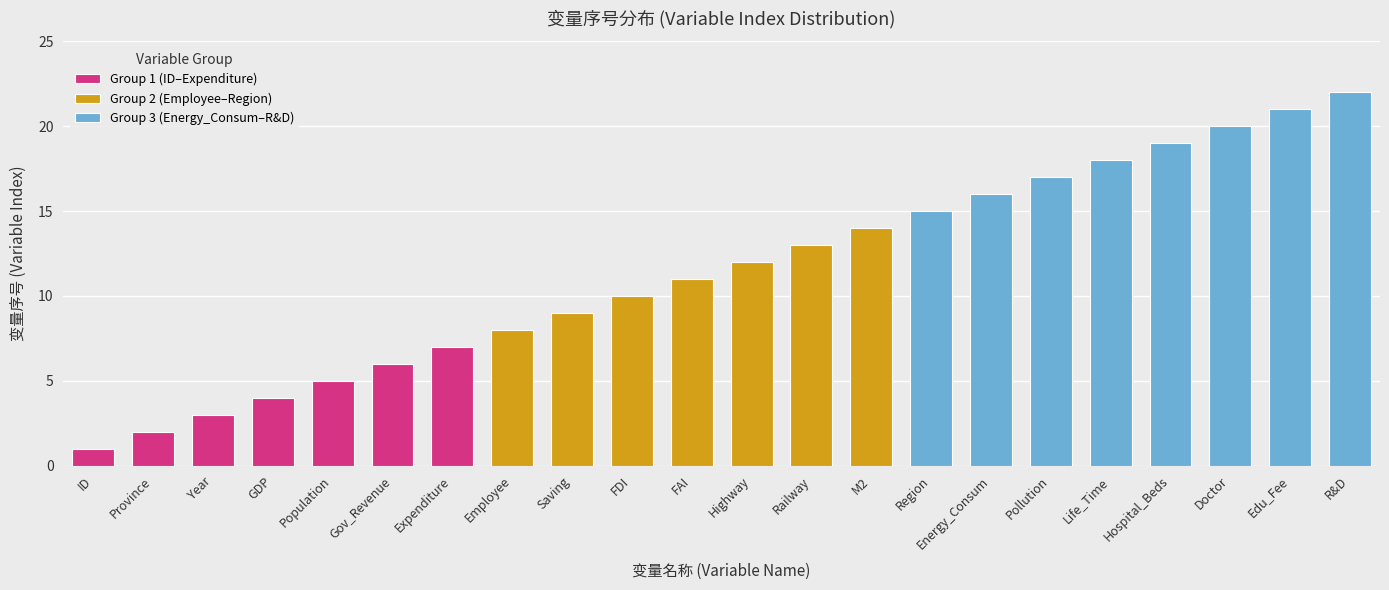

Reading right to left, extract all data points from this chart.

22	21	20	19	18	17	16	15	14	13	12	11	10	9	8	7	6	5	4	3	2	1